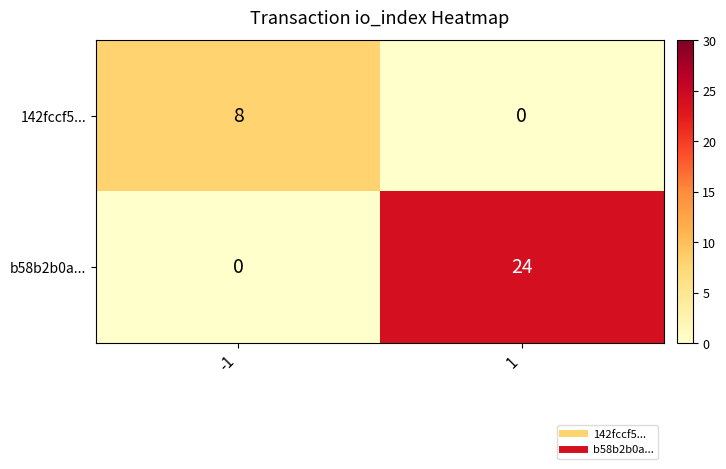

Reading right to left, list all the values displayed in this chart.

142fccf5...: 0	8
b58b2b0a...: 24	0